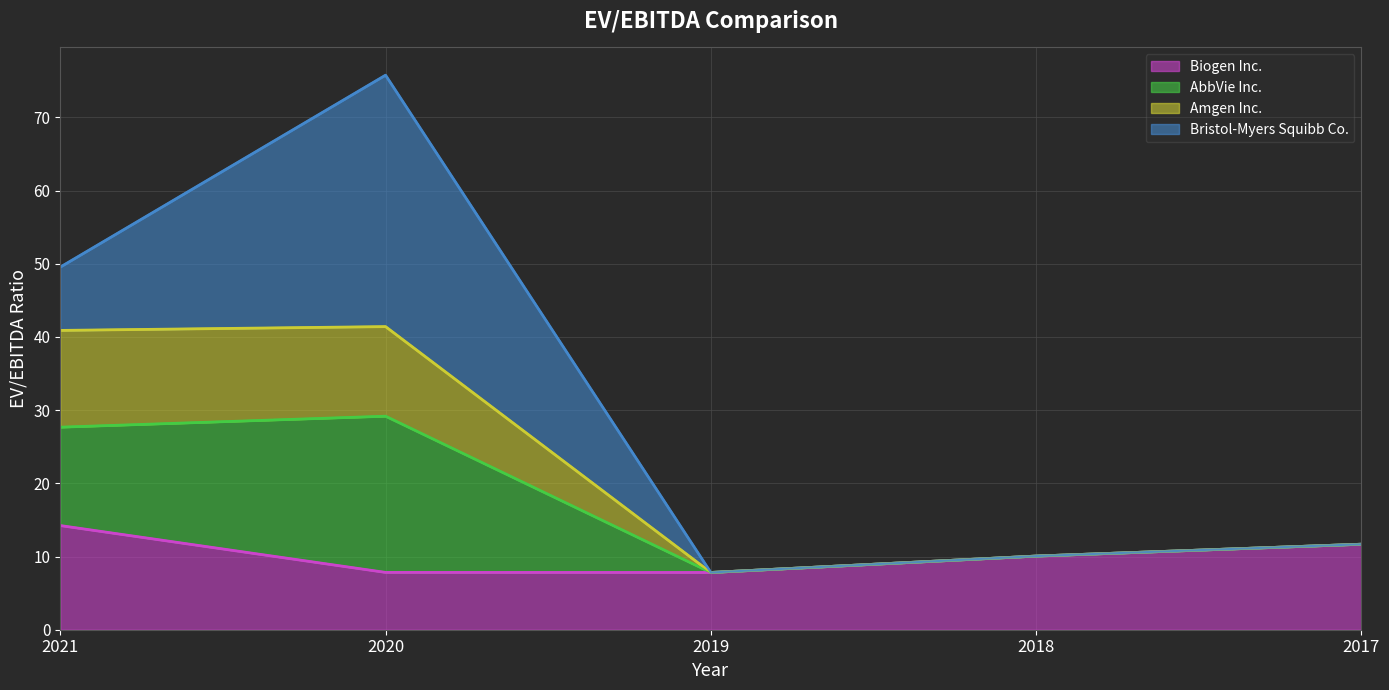

What is the total value across all series at 2021?

49.5